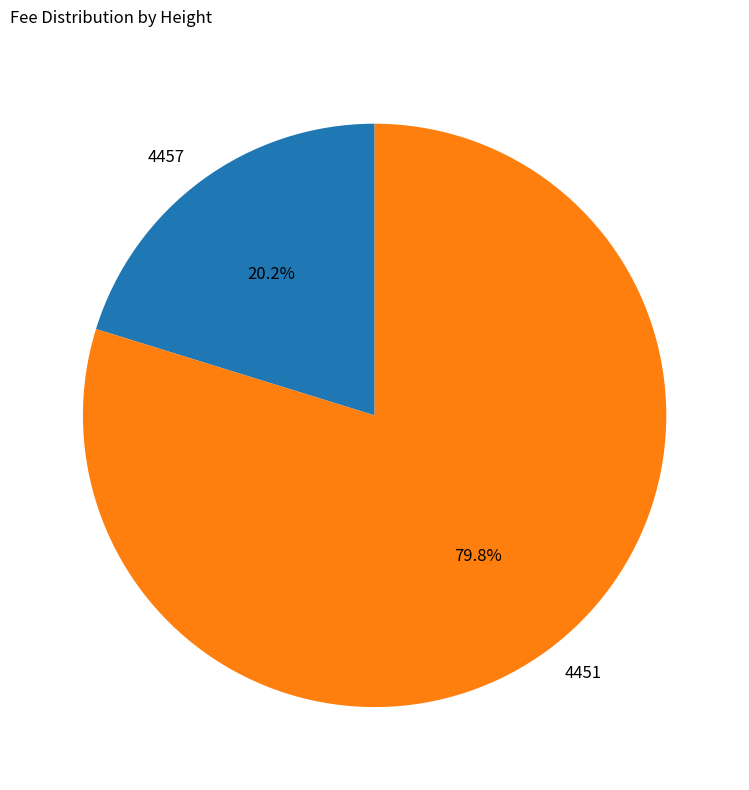

Rank the categories by value from lowest to highest.

4457, 4451